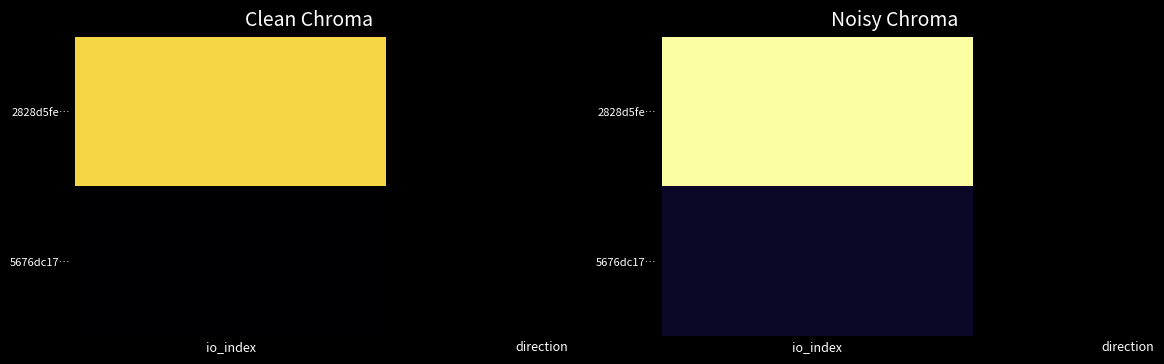

Is it true that 5676dc176c4a903ee98691e1abfd1e6e5c06a38 equals 12 at io_index?

False